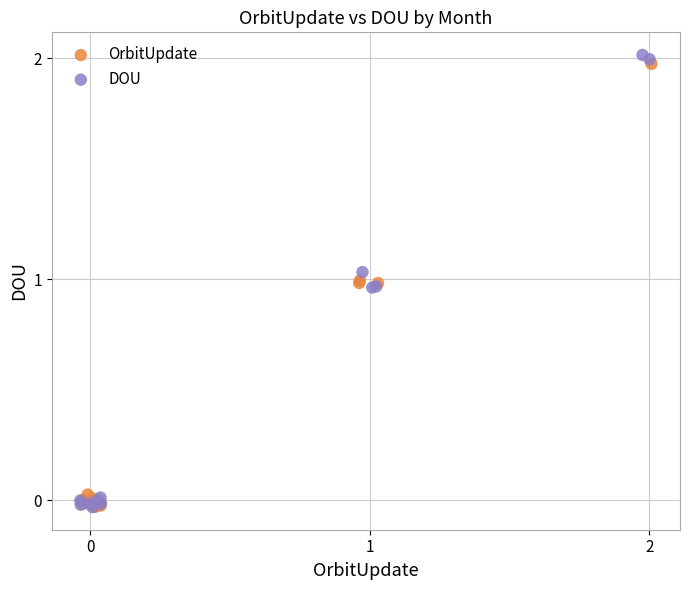

Which series has the widest spread of Y values?

DOU